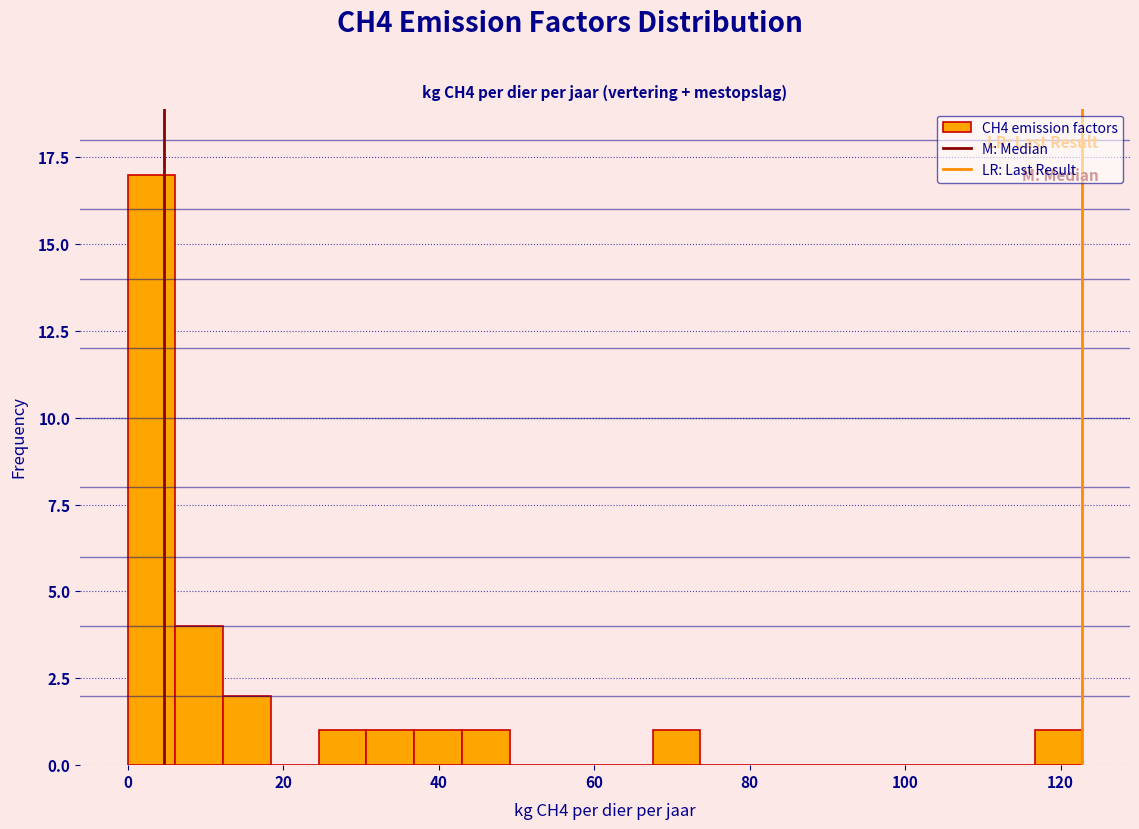

Around what value on the x-axis is the tallest bar? Give the approximate position of its centre, as read against the axis.

4